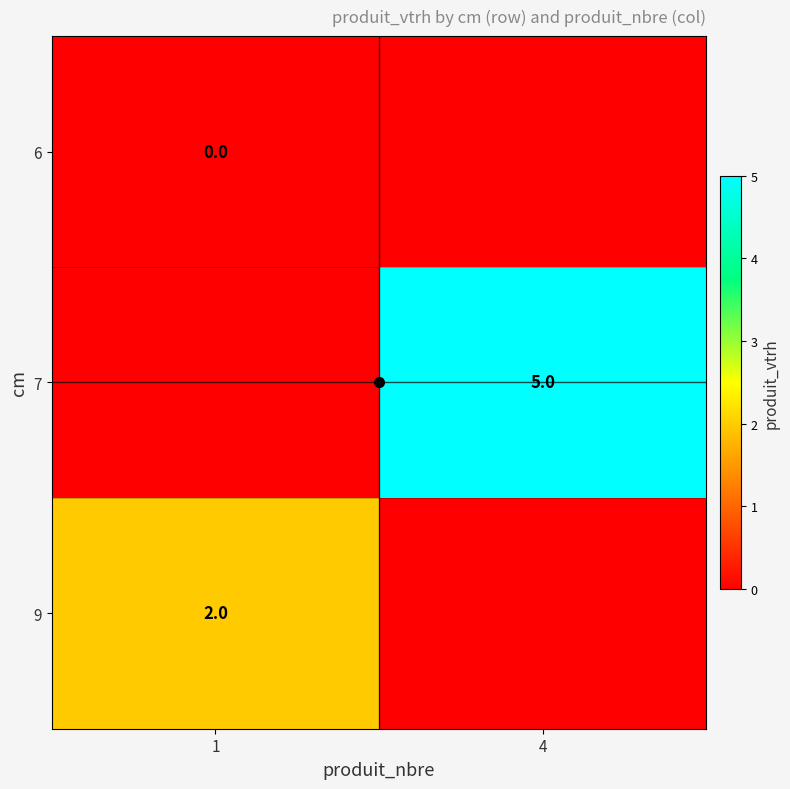

The 9 series shows 1 at 1. True or false?

False